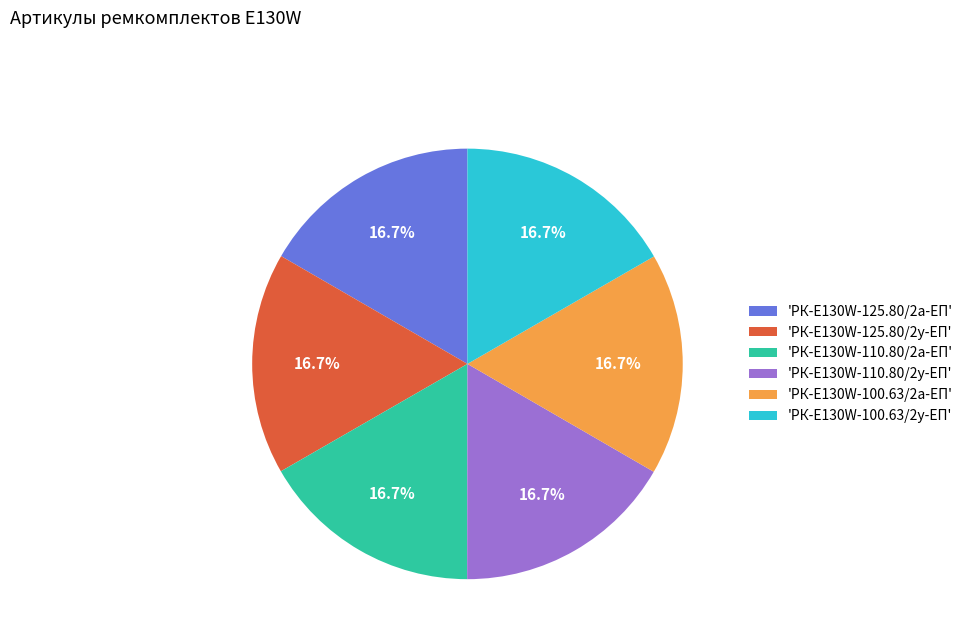

Approximately how many times larger is the value at 'РК-E130W-110.80/2у-ЕП' compared to 'РК-E130W-125.80/2у-ЕП'?

1.0